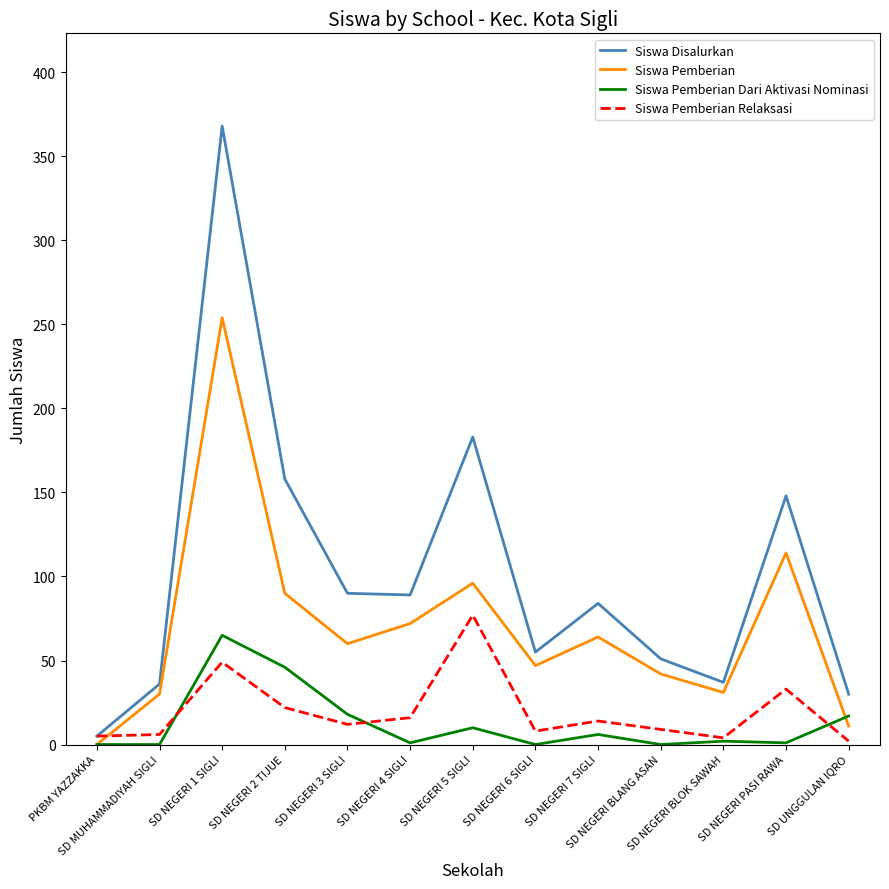

Which series has the largest range (max minus min)?

Siswa Disalurkan